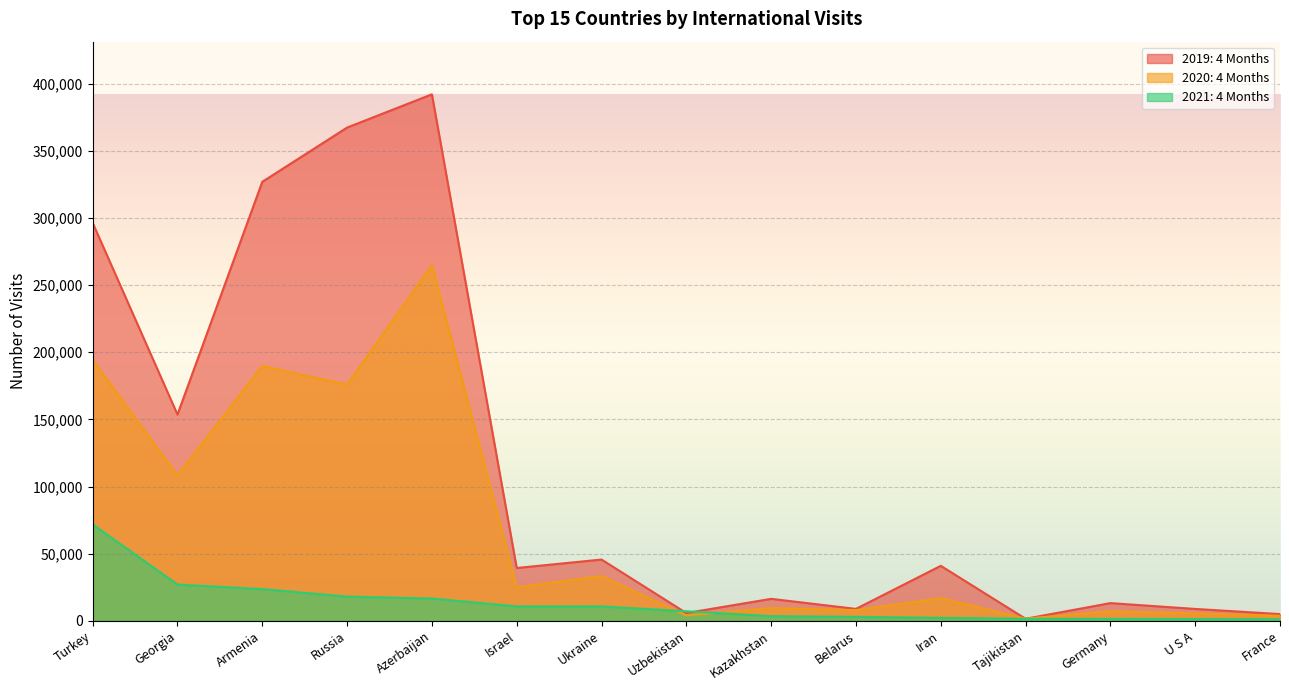

After their last crossing, which series has the higher values: 2020: 4 Months or 2021: 4 Months?

2020: 4 Months